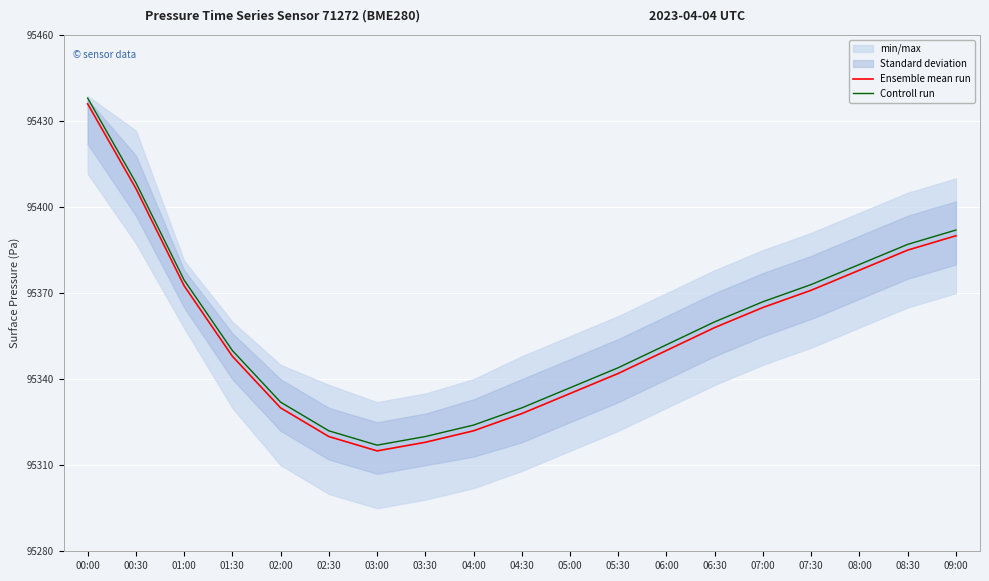

What is the difference between the maximum and minimum values in the Controll run series?

121.0